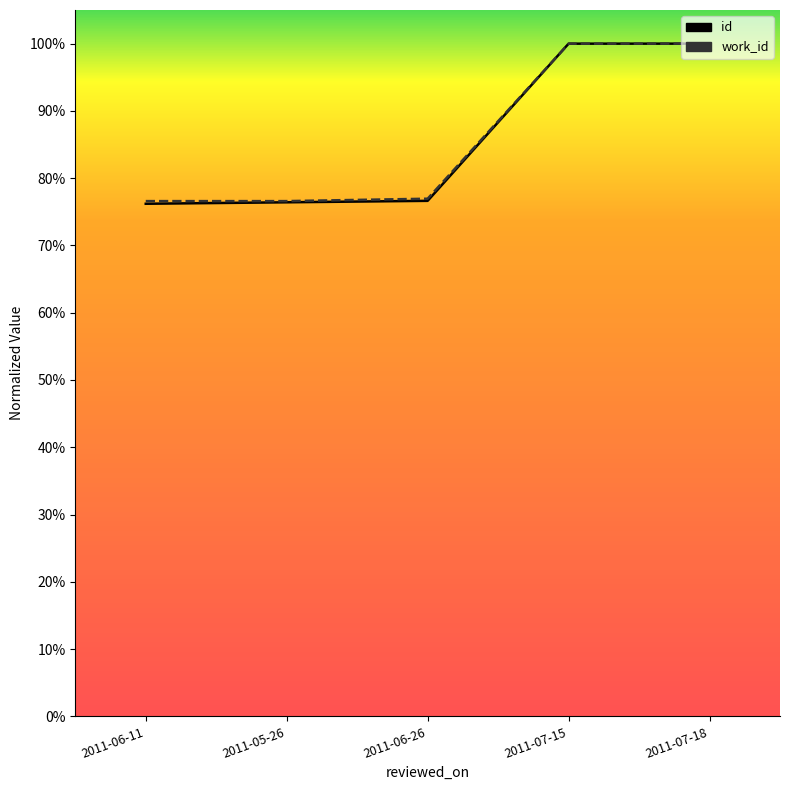

Does the chart display data point markers on the line(s)?

No